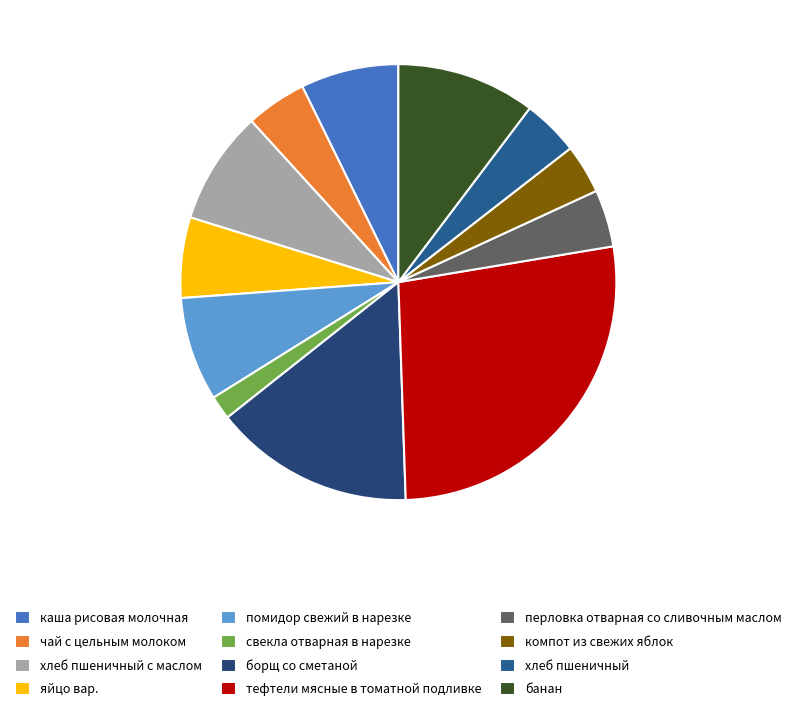

Count the number of slices in the pie.

12